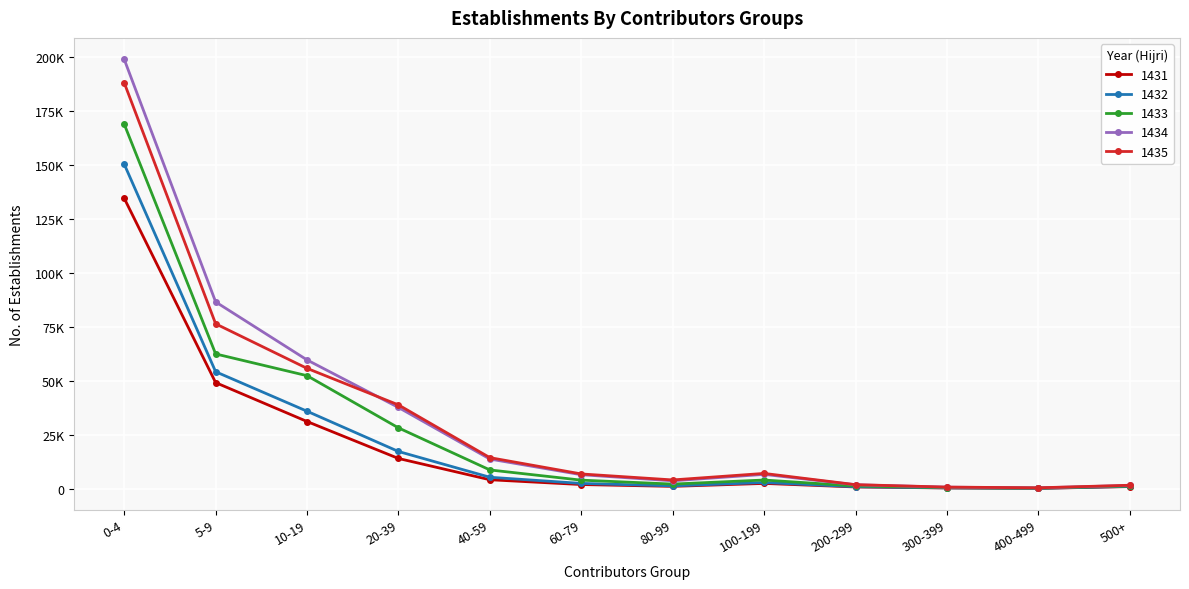

What is the minimum value shown in the chart?

300